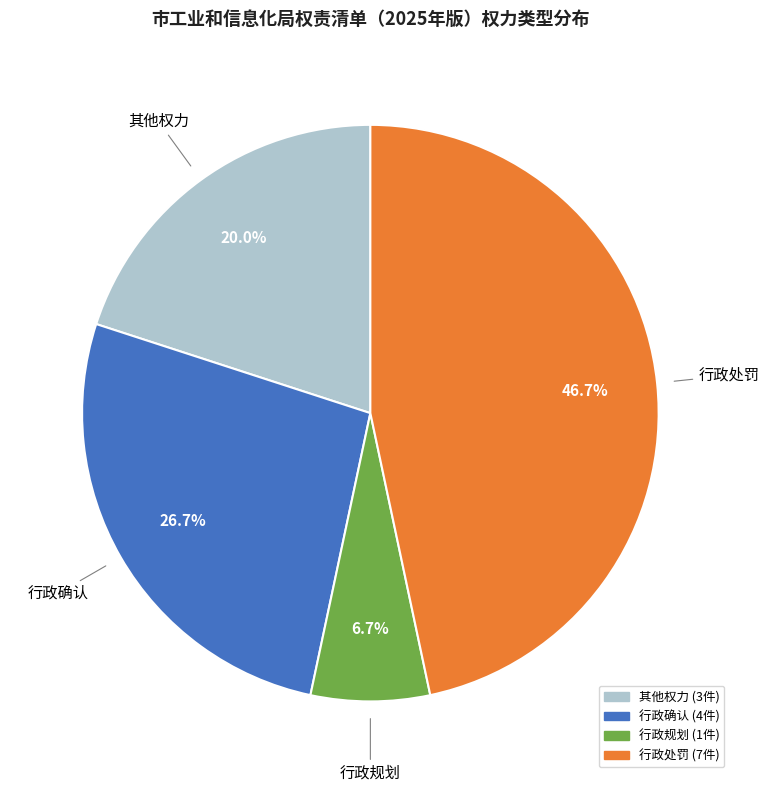

The 行政确认 slice represents 27% of the pie. True or false?

True